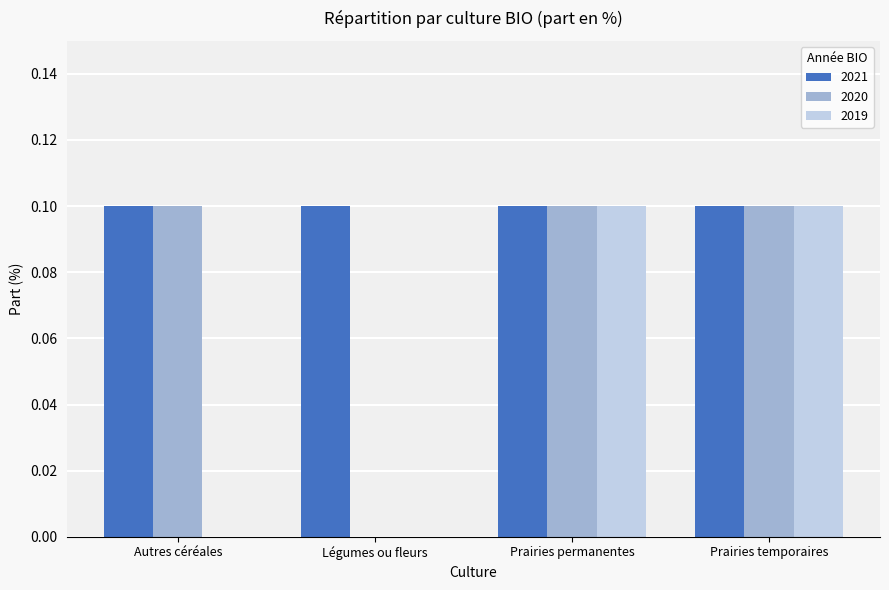

How many series are shown in this chart?

3